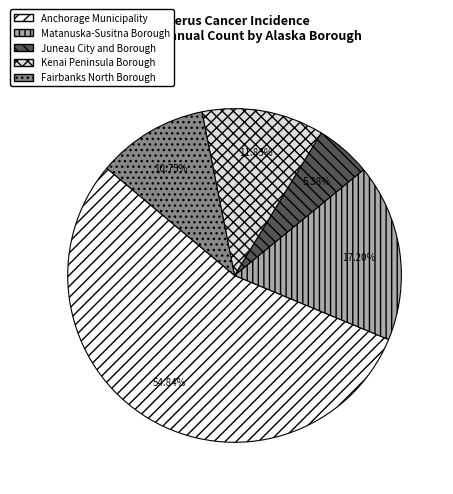

What is the largest slice in the pie chart?

Anchorage Municipality